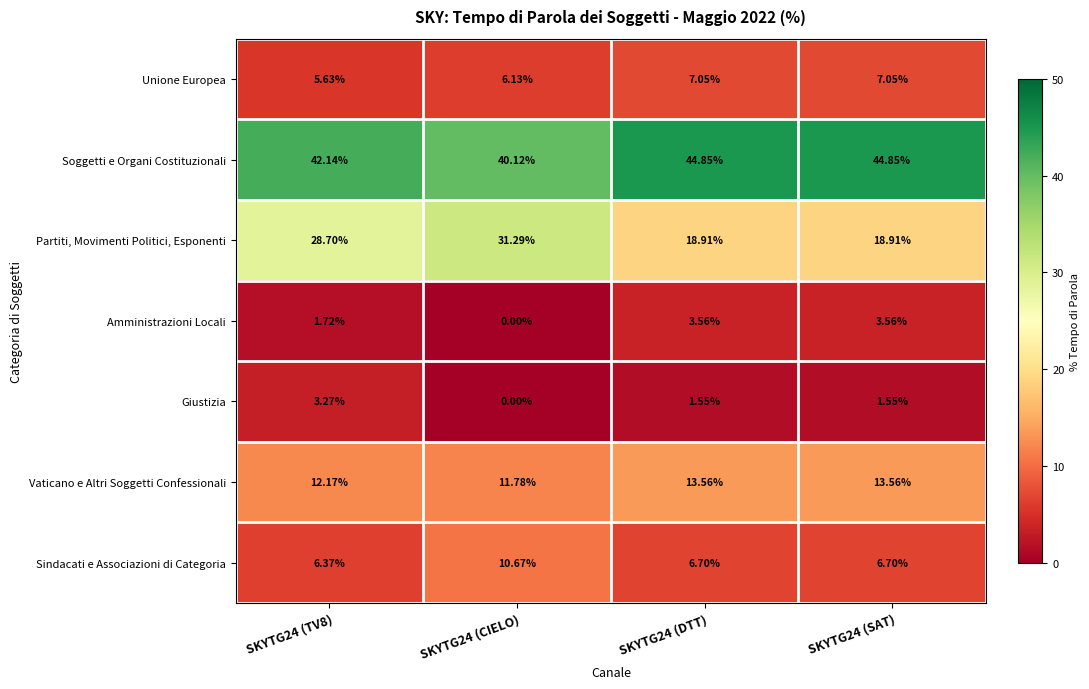

Which series changed the most between SKYTG24 (CIELO) and SKYTG24 (SAT)?

Partiti, Movimenti Politici, Esponenti